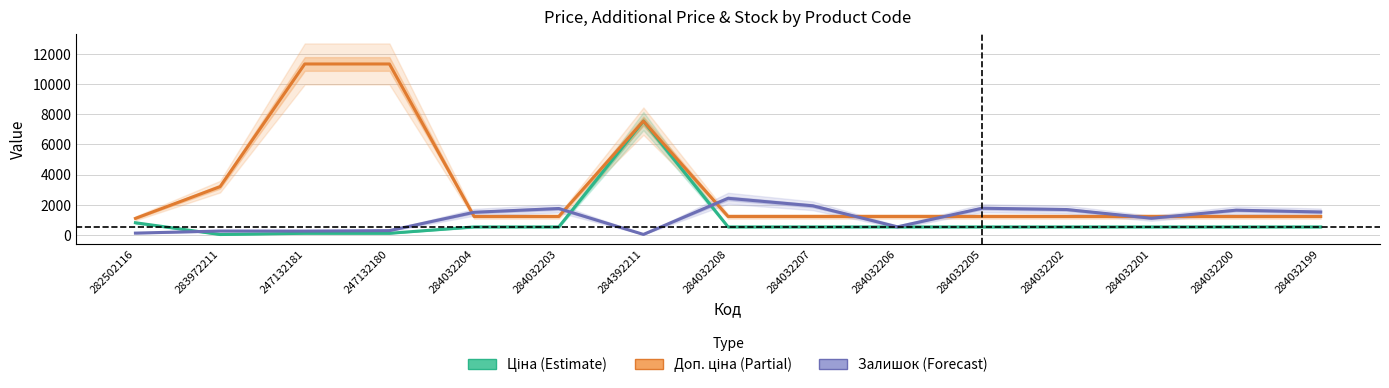

What is the minimum value for Ціна (Estimate)?

32.0